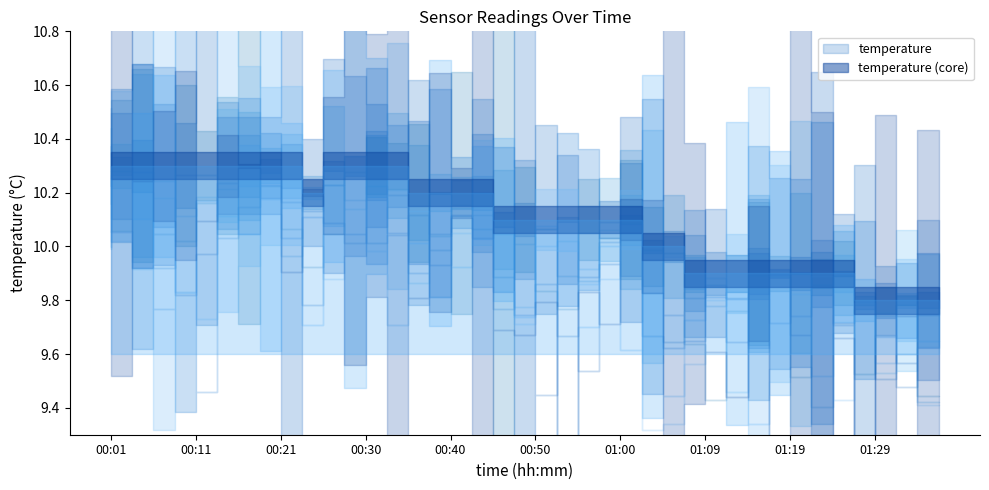

Which series has the widest spread of values?

temperature